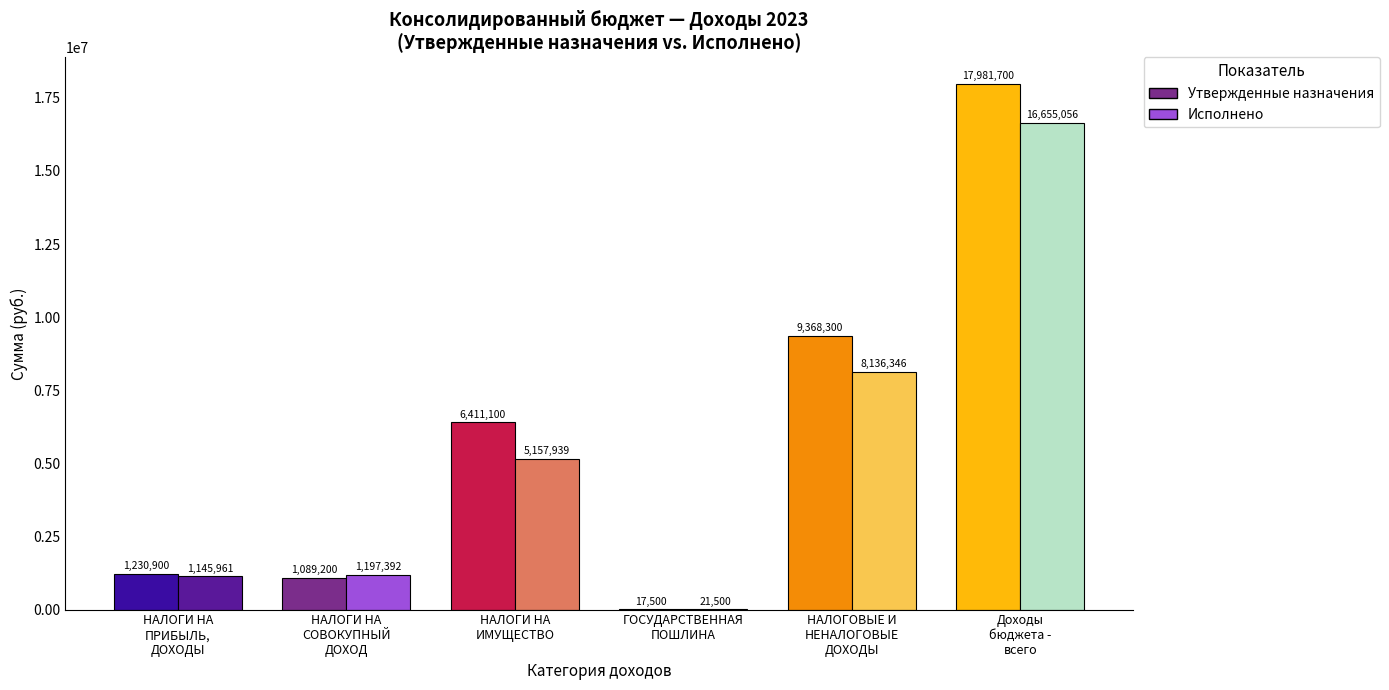

What is the minimum value for Утвержденные назначения?

17500.0